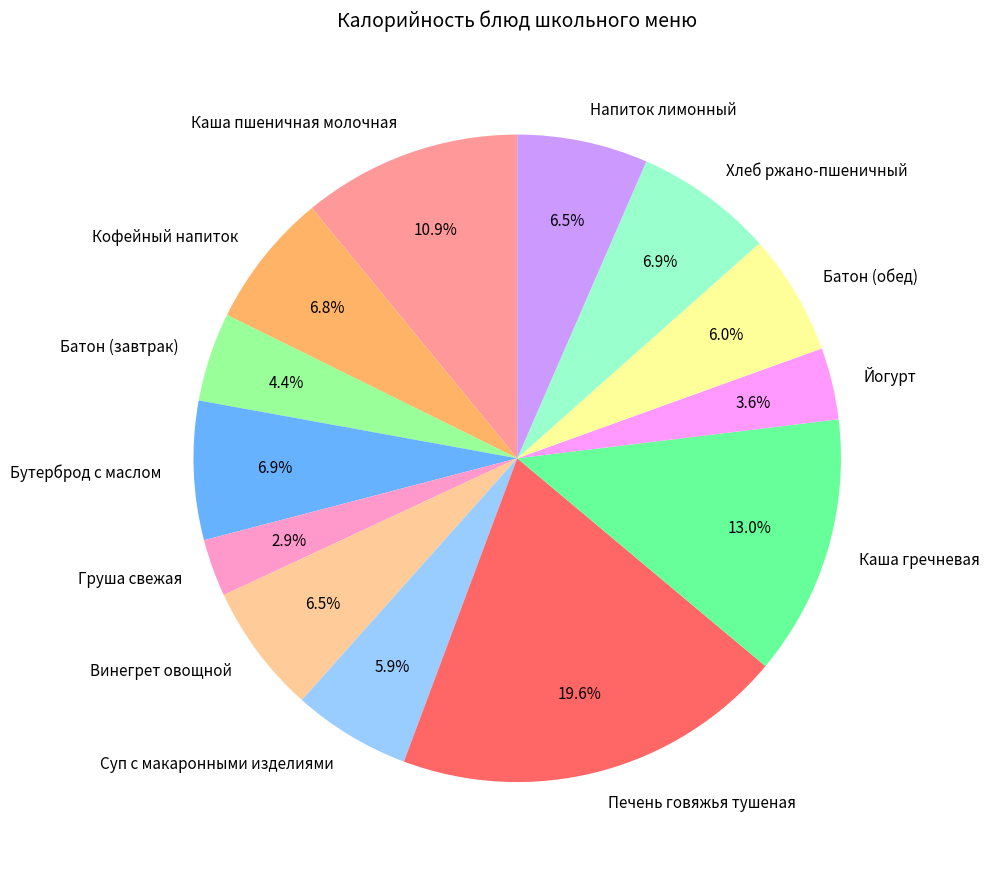

Which has a higher value, Кофейный напиток or Каша пшеничная молочная?

Каша пшеничная молочная